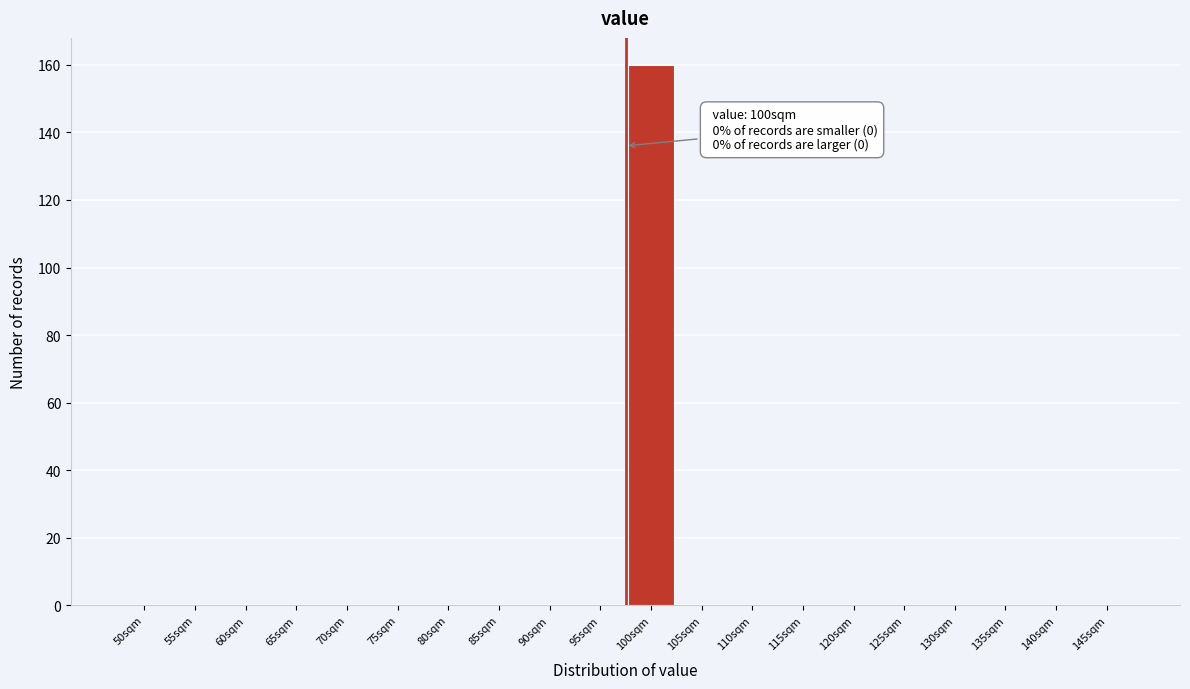

Reading left to right, list all the values displayed in this chart.

50sqm=0	55sqm=0	60sqm=0	65sqm=0	70sqm=0	75sqm=0	80sqm=0	85sqm=0	90sqm=0	95sqm=0	100sqm=160	105sqm=0	110sqm=0	115sqm=0	120sqm=0	125sqm=0	130sqm=0	135sqm=0	140sqm=0	145sqm=0